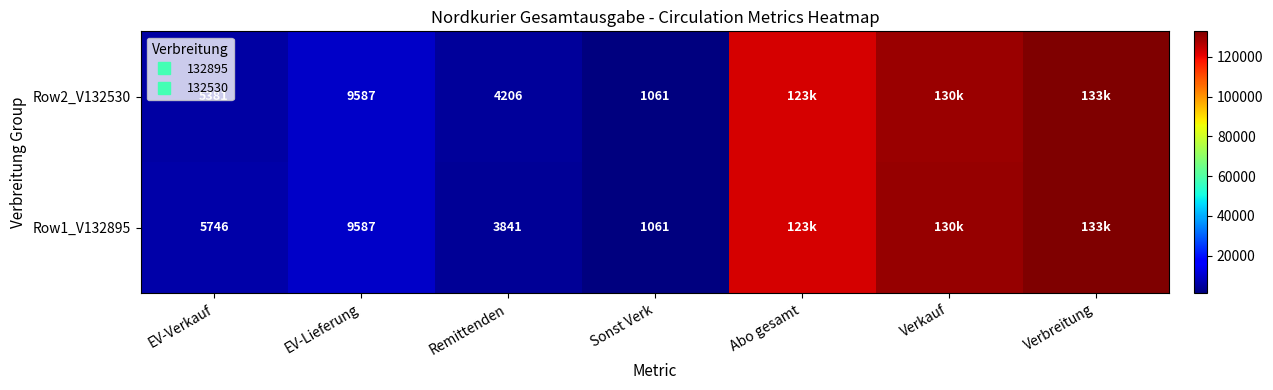

At which label is Row2_V132530 closest to 66795?

Abo gesamt